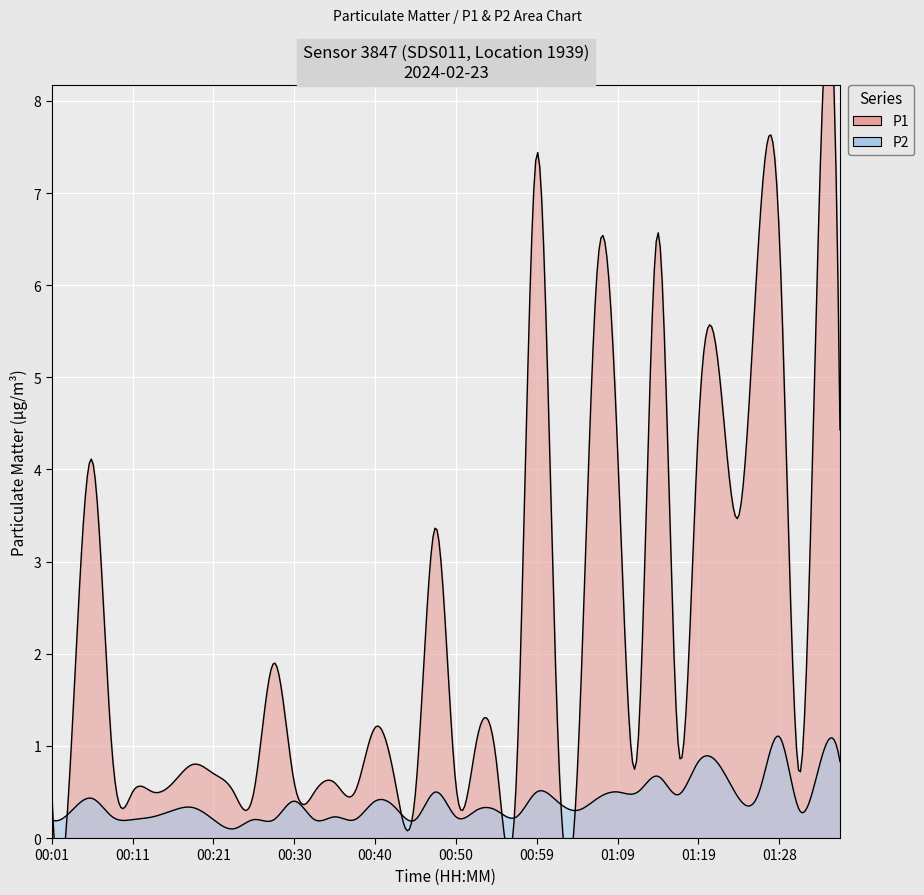

At how many categories does at least one series exceed 0?

40